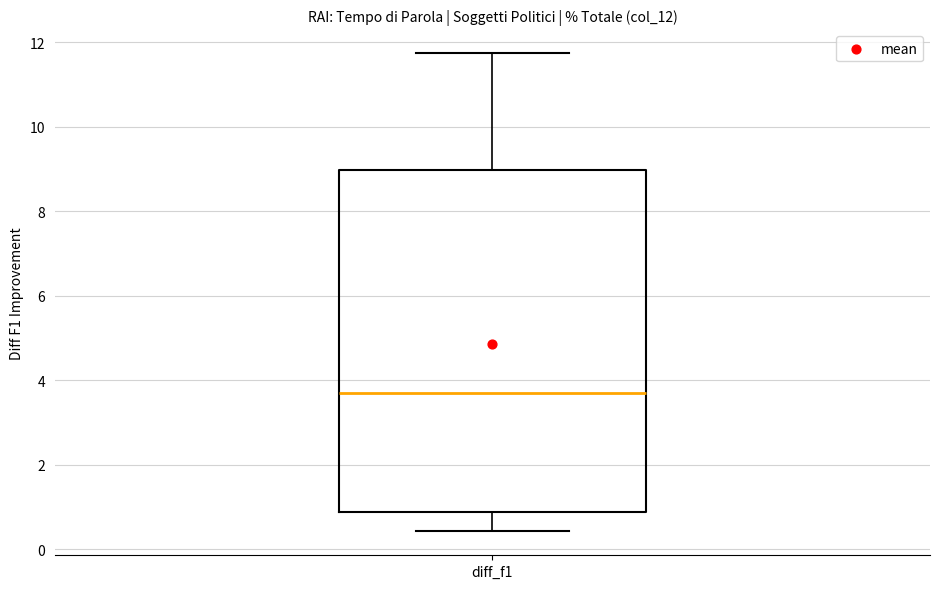

Read this box plot against the y-axis: the position of the median line, the range covered by the box, and the ends of both whiskers. The values are not printed on the chart, so give them approximately, as read against the axis.

median 3.6, box 0.8 to 9.0, whiskers 0.4 to 11.8